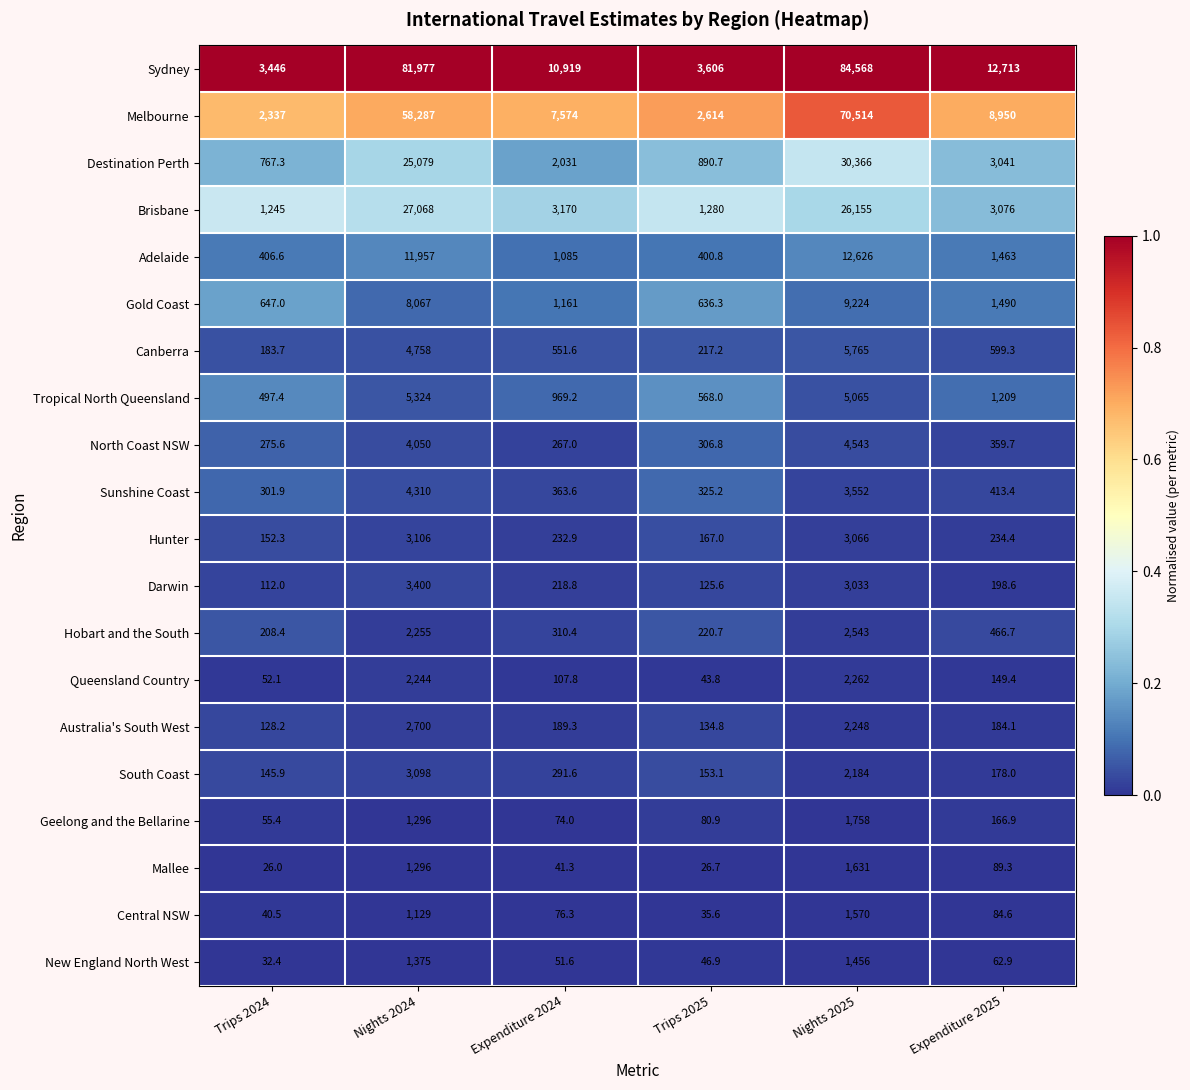

What is the difference between the highest and lowest values at Trips 2025?

3579.3